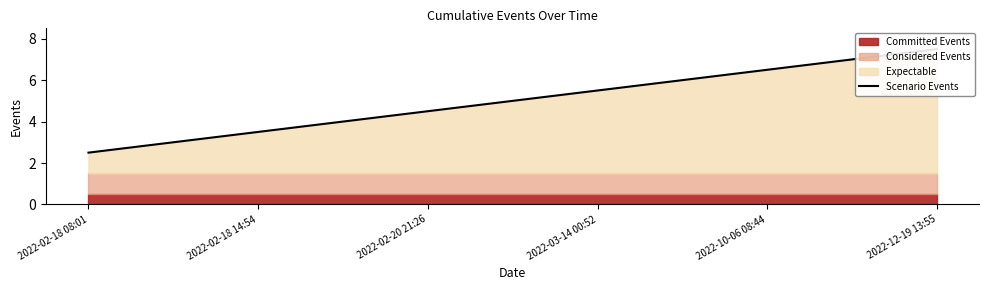

How many values are between 3 and 6?

3